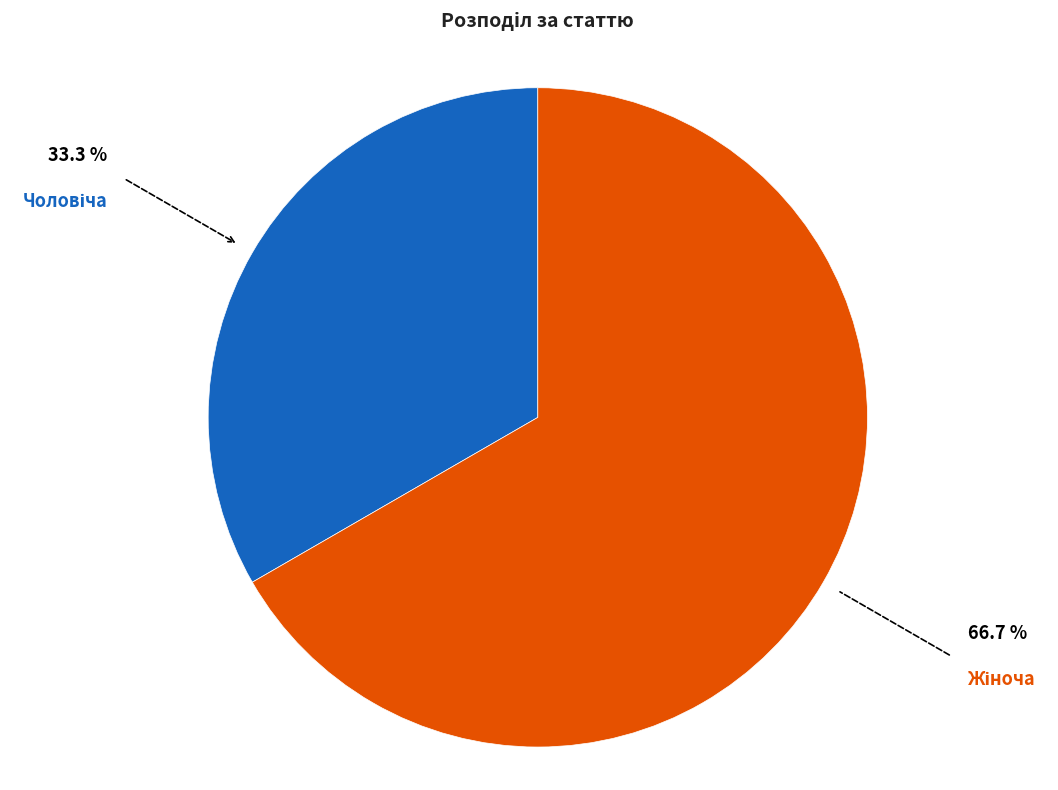

Is there any slice that represents more than half of the pie?

Yes